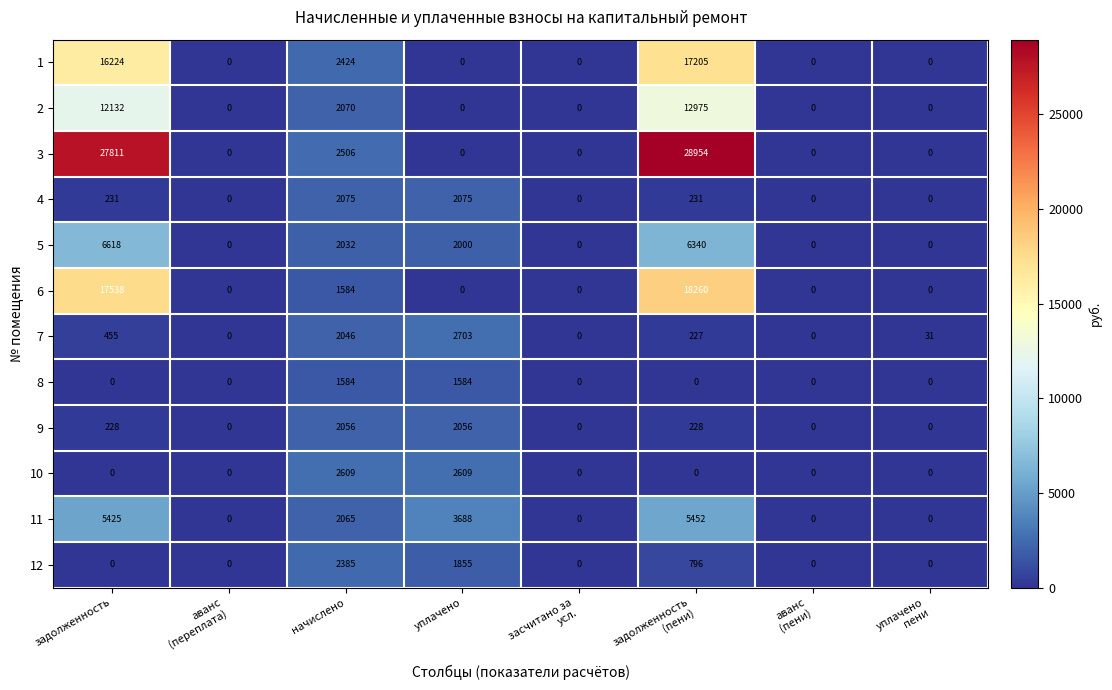

Rank the series by their maximum value, from highest to lowest.

3, 6, 1, 2, 5, 11, 7, 10, 12, 4, 9, 8